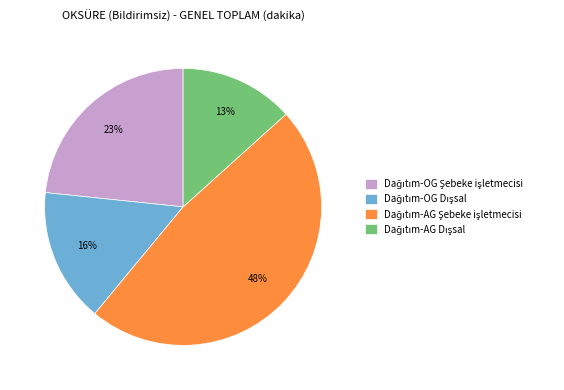

To the nearest percent, what is the average slice percentage?

25%